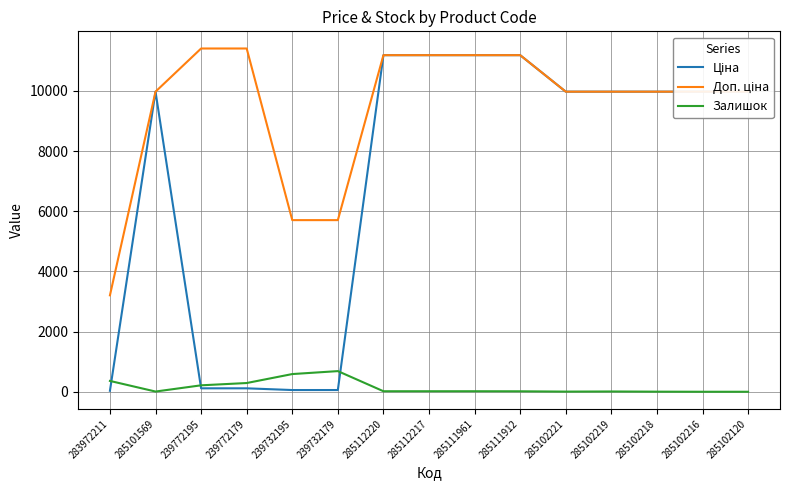

At how many categories does at least one series exceed 463?

15